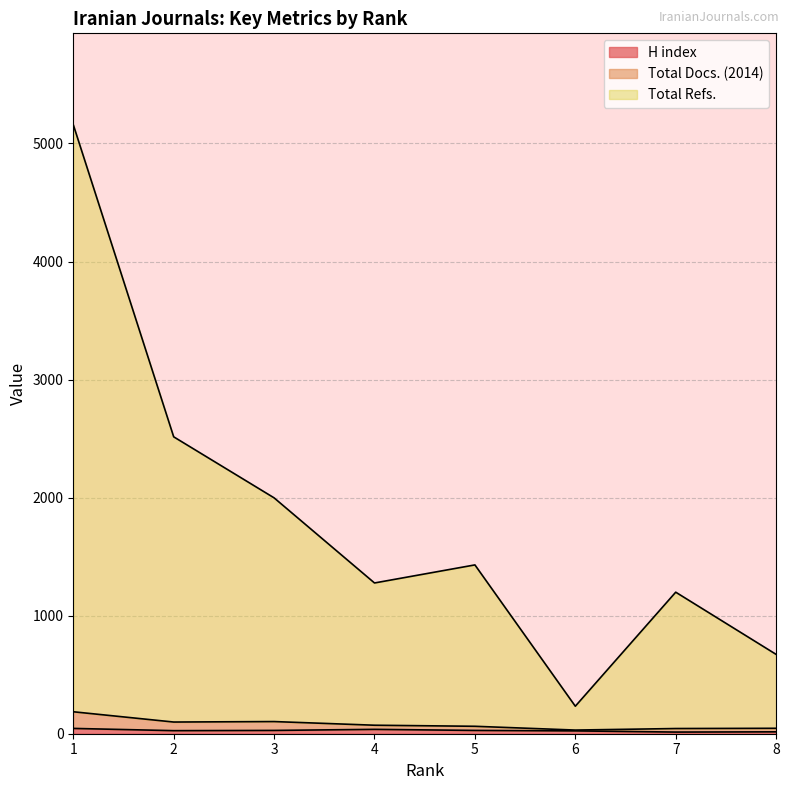

True or false: Total Refs. and Total Docs. (2014) cross at least once.

False